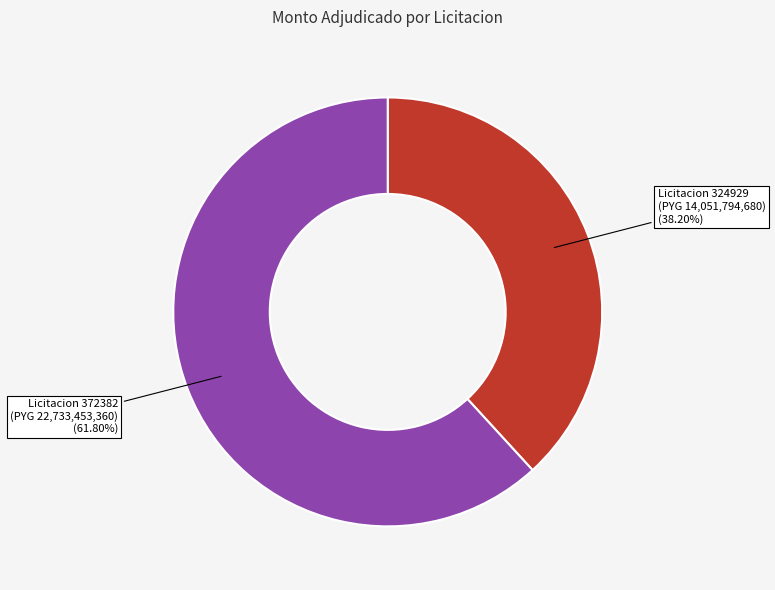

How many segments does this pie chart have?

2